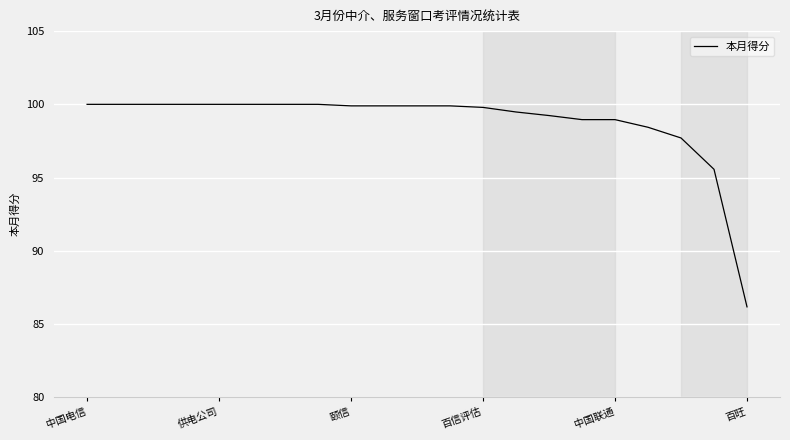

What is the sum of all values?

2073.9